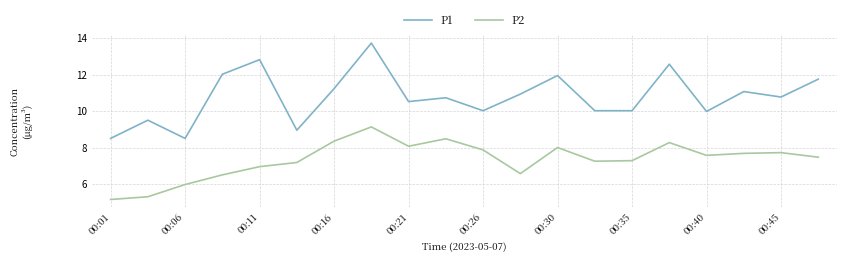

Rank the series by their maximum value, from highest to lowest.

P1, P2